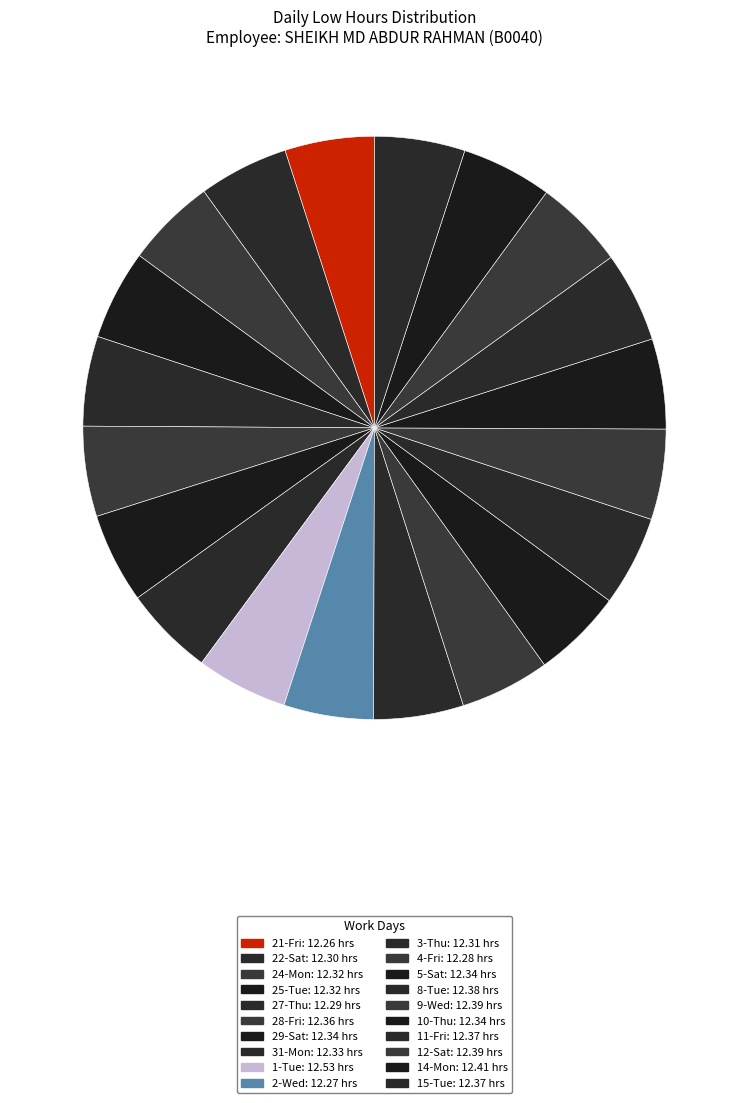

Does any single category account for the majority?

No